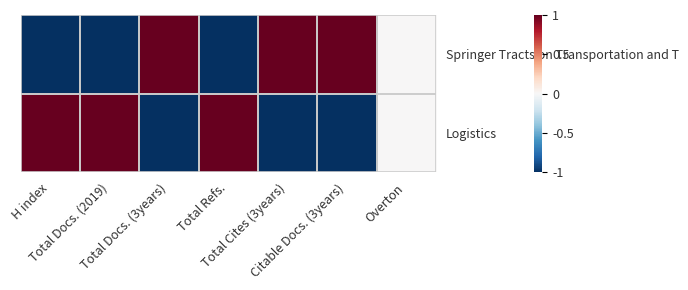

Reading left to right, list all the values displayed in this chart.

Springer Tracts on Transportation and T: H index=-1	Total Docs. (2019)=-1	Total Docs. (3years)=1	Total Refs.=-1	Total Cites (3years)=1	Citable Docs. (3years)=1	Overton=0
Logistics: H index=1	Total Docs. (2019)=1	Total Docs. (3years)=-1	Total Refs.=1	Total Cites (3years)=-1	Citable Docs. (3years)=-1	Overton=0